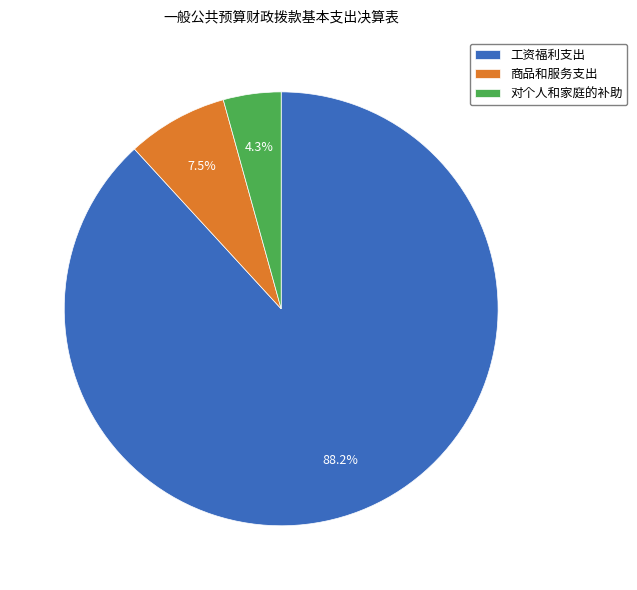

Which category accounts for the majority?

工资福利支出